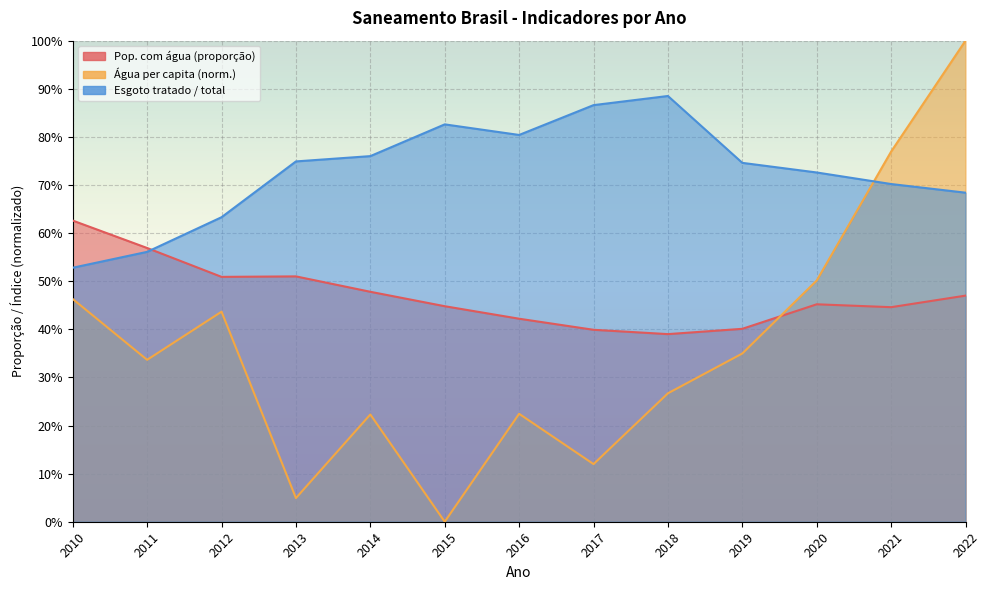

The value of Volume de agua consumida per capita (li...) at 2014 is 0.3. True or false?

False